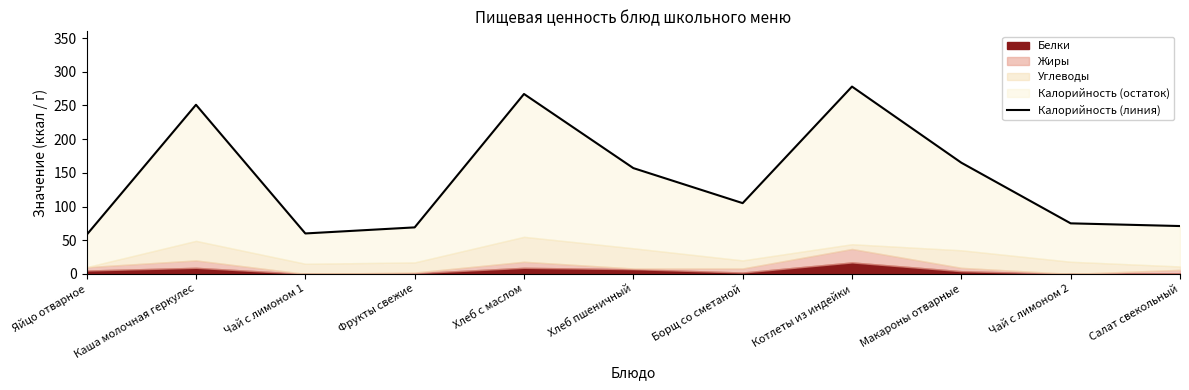

How many interior local valleys (lower than both neighbors) does the data have?

2